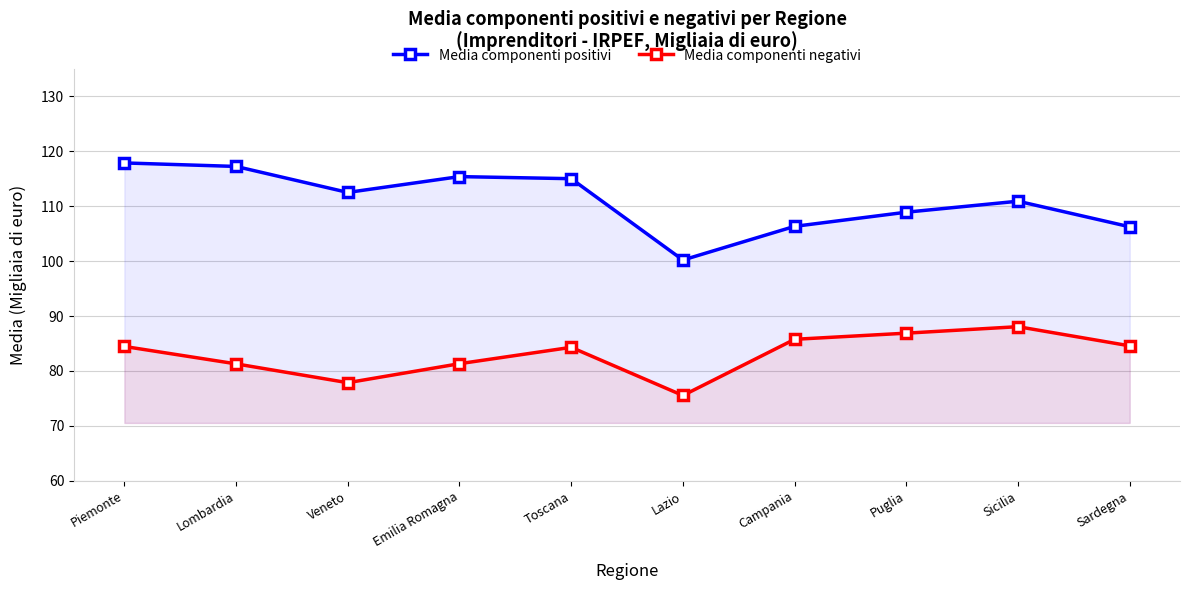

Rank the categories by Media componenti positivi value from lowest to highest.

Lazio, Sardegna, Campania, Puglia, Sicilia, Veneto, Toscana, Emilia Romagna, Lombardia, Piemonte